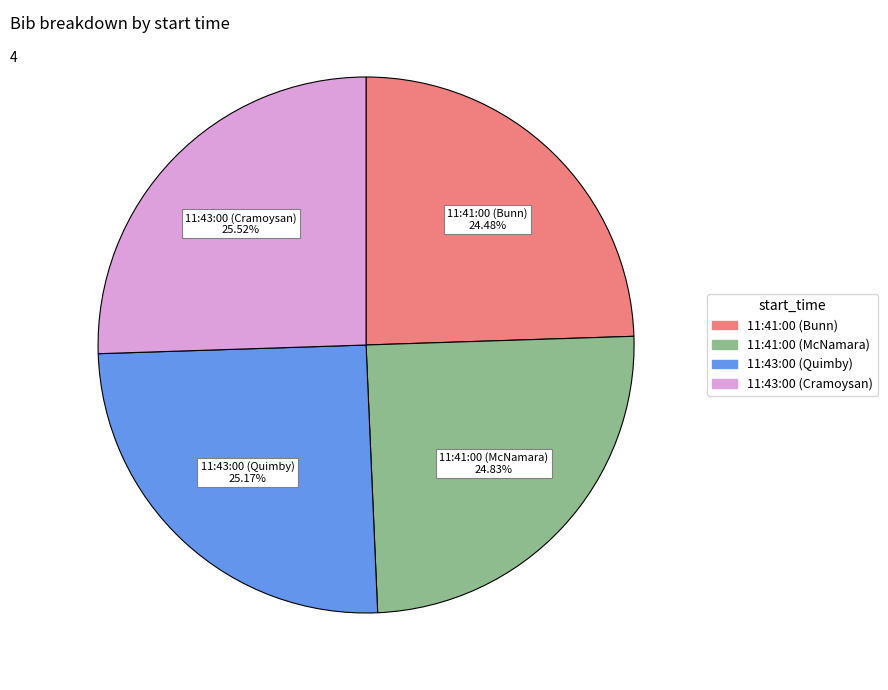

What is the ratio of the value at 11:43:00 (Quimby) to the value at 11:43:00 (Cramoysan)?

1.0